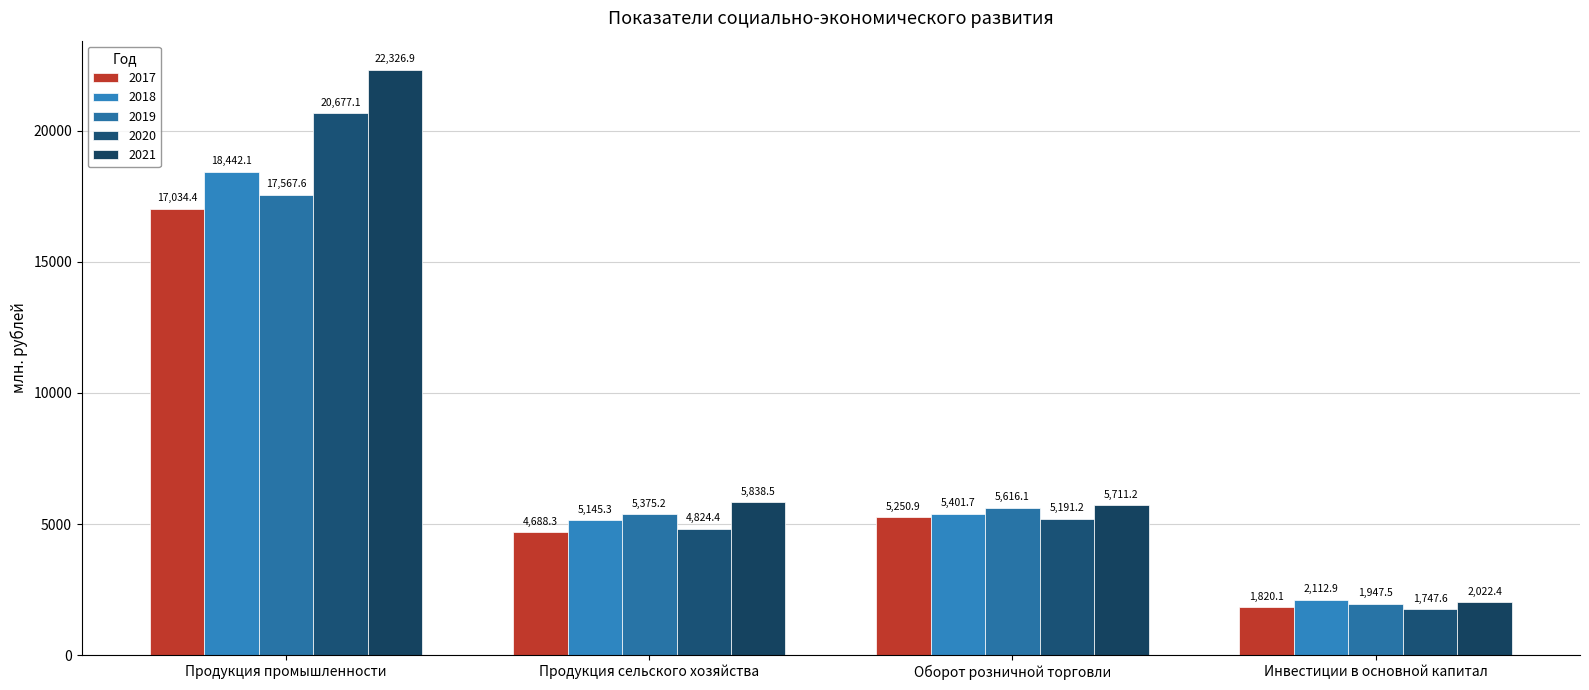

Which category has the highest value in the 2021 series?

Продукция промышленности